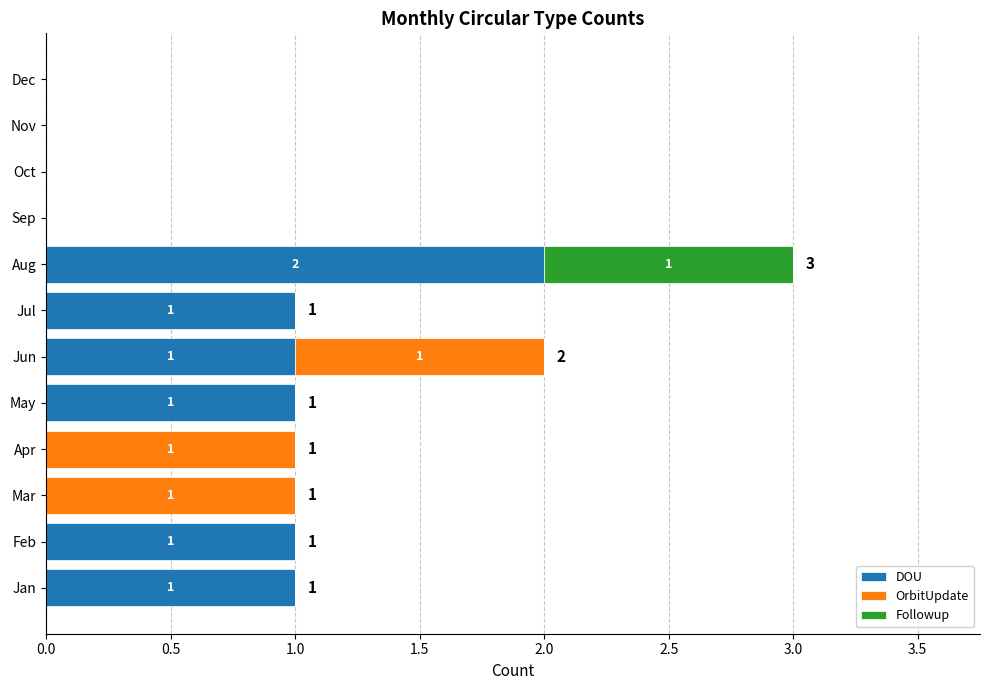

Is it true that DOU equals 1 at Sep?

False